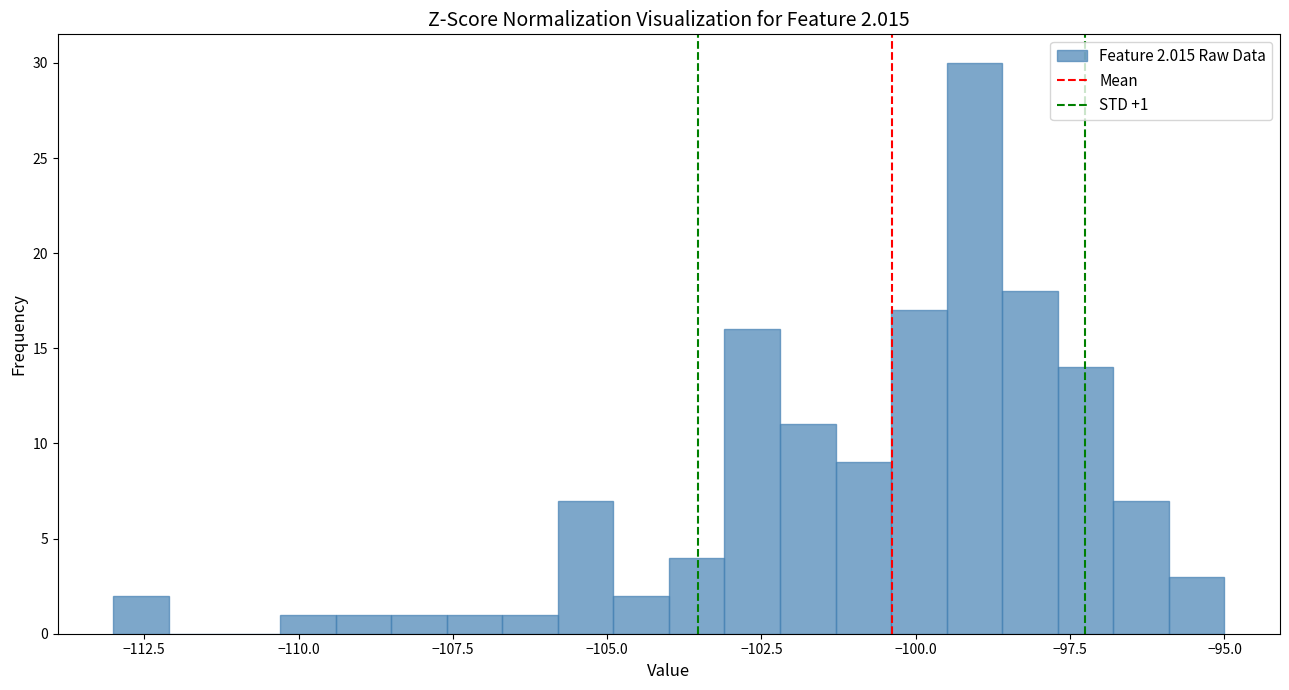

Around what value on the x-axis is the tallest bar? Give the approximate position of its centre, as read against the axis.

-99.0